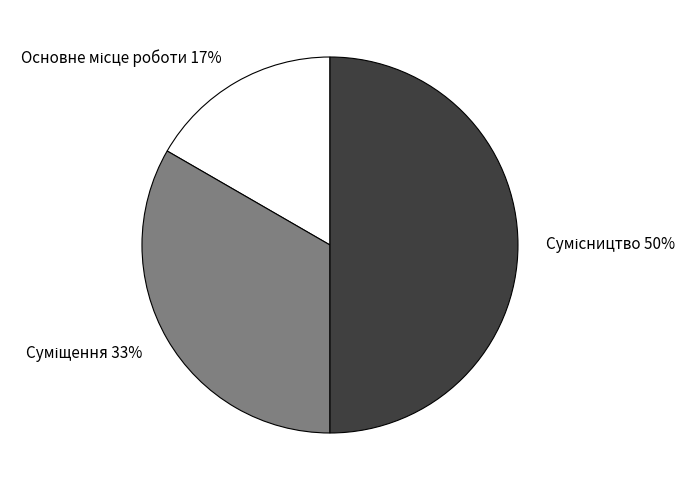

To the nearest percent, what is the average slice percentage?

33%